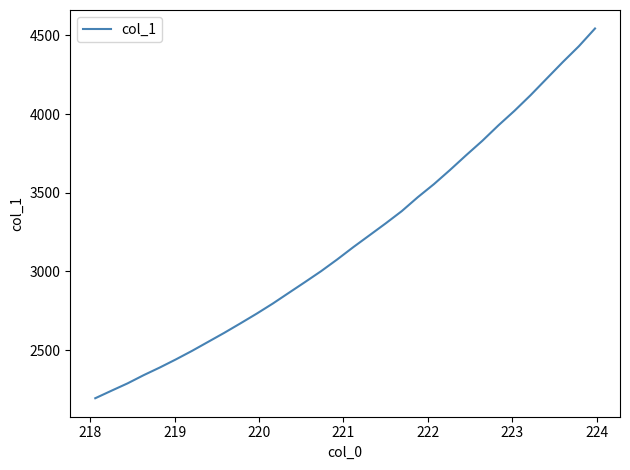

What is the maximum value shown in the chart?

4543.5